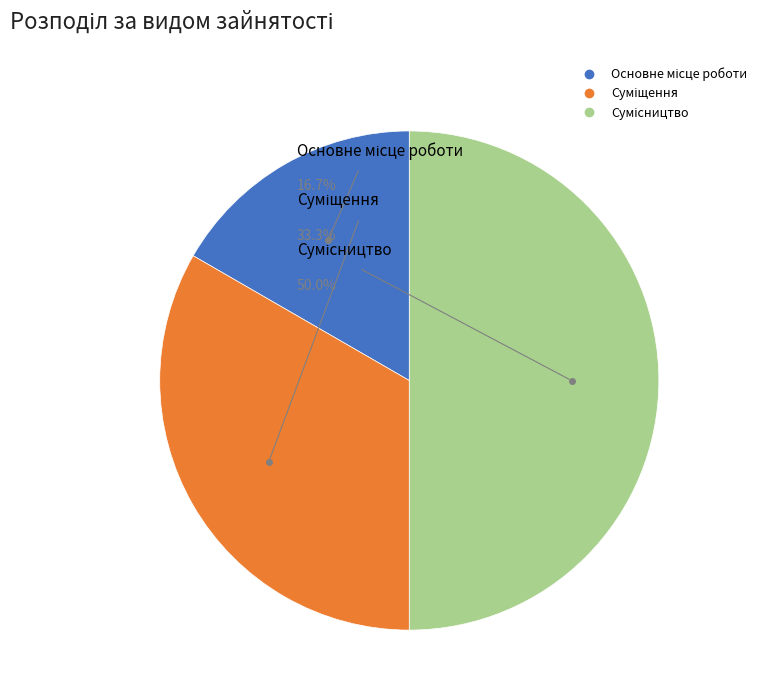

Which category has the smallest portion of the pie?

Основне місце роботи